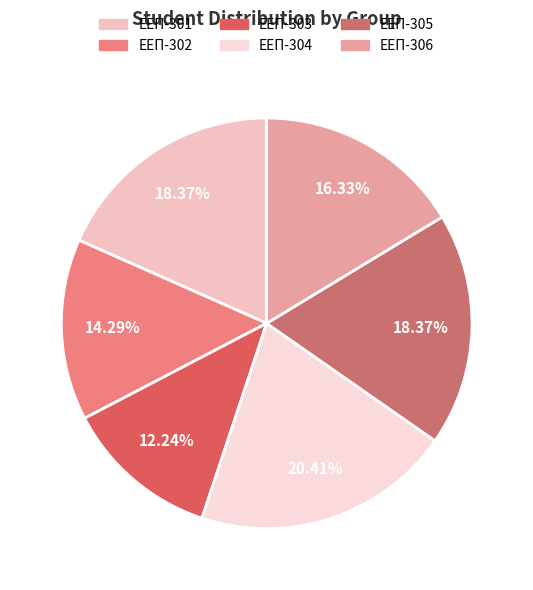

Is there any slice that represents more than half of the pie?

No